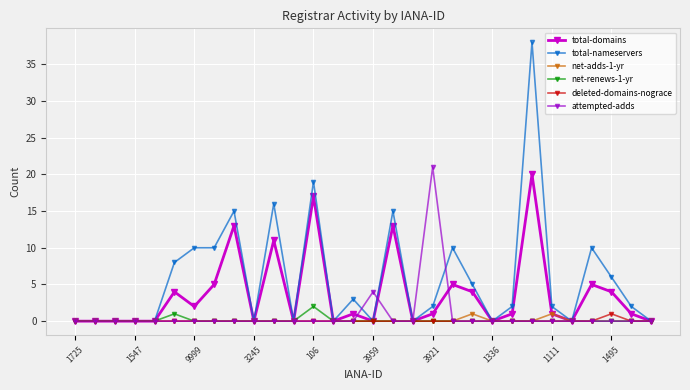

True or false: attempted-adds has more than 1 interior local peaks.

True